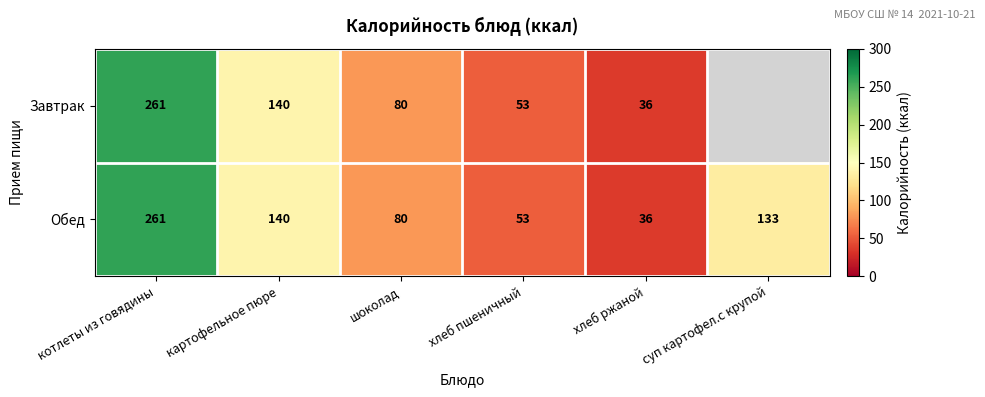

What is the difference between the Завтрак values at хлеб пшеничный and шоколад?

27